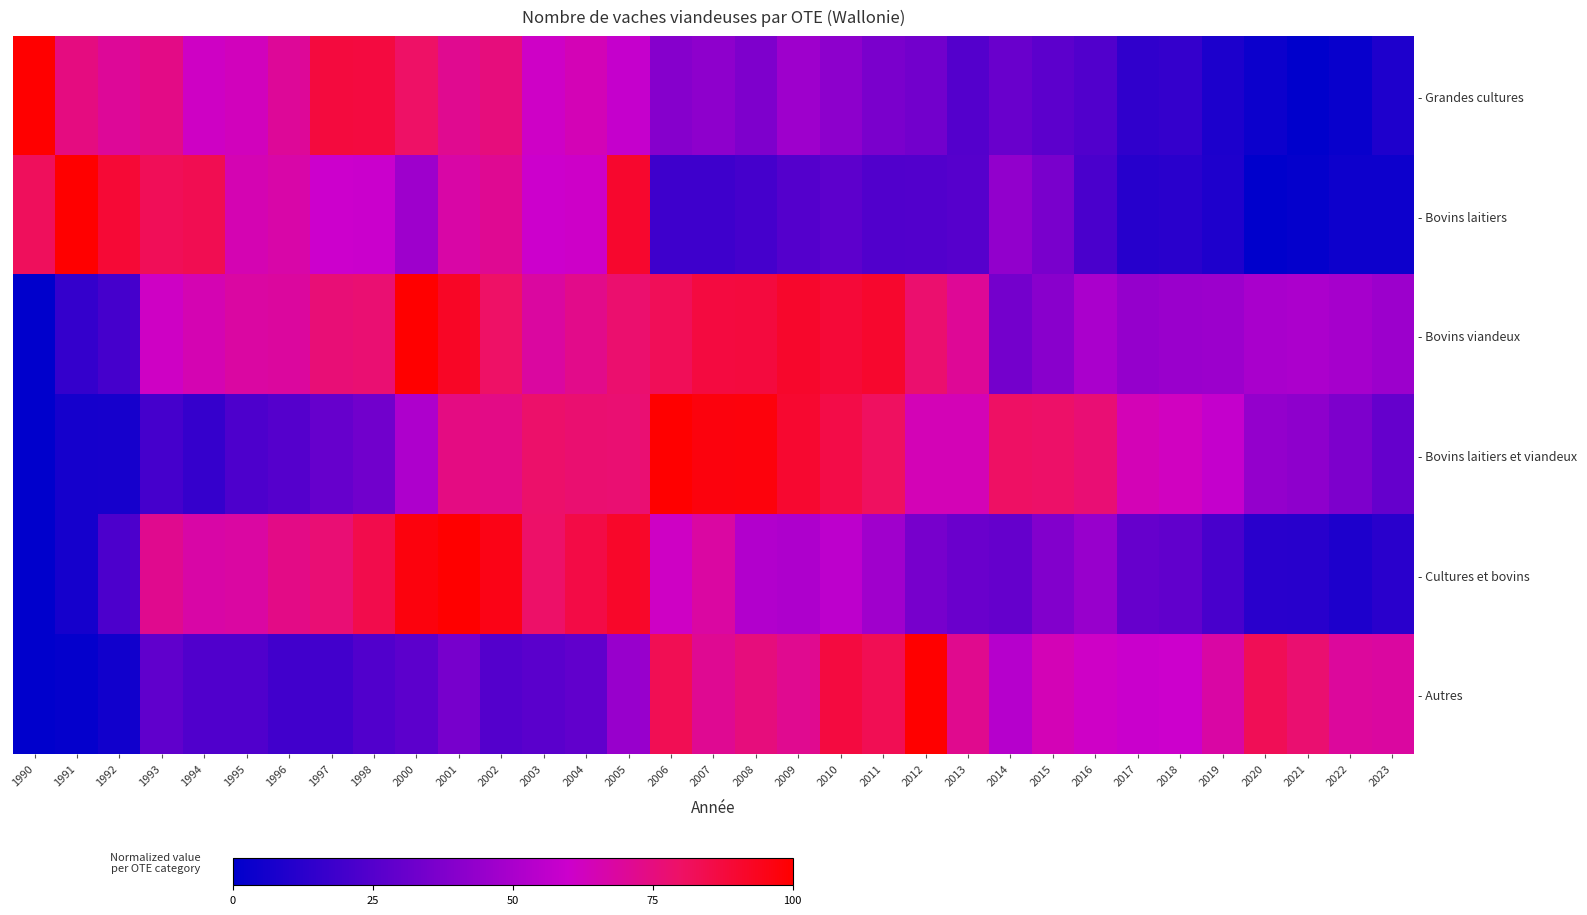

Is the value of - Bovins laitiers at 2005 greater than the value of - Cultures et bovins at 1996?

Yes